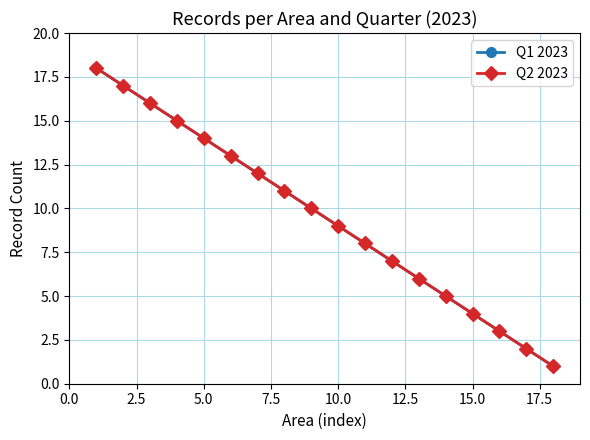

Does the chart have visible grid lines?

Yes